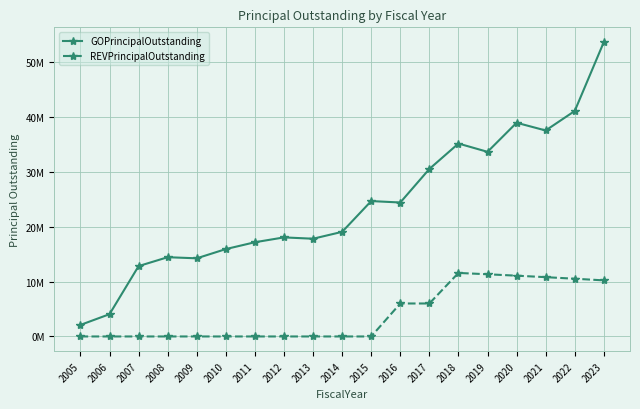

Reading left to right, transcribe all the data shown in this chart.

GOPrincipalOutstanding: 2005=2100000	2006=4055000	2007=12805000	2008=14420000	2009=14220000	2010=15900000	2011=17145000	2012=18025000	2013=17785000	2014=19035000	2015=24635000	2016=24375000	2017=30480000	2018=35105000	2019=33595000	2020=38885000	2021=37480000	2022=41030000	2023=53570000
REVPrincipalOutstanding: 2005=0	2006=0	2007=0	2008=0	2009=0	2010=0	2011=0	2012=0	2013=0	2014=0	2015=0	2016=6000000	2017=6000000	2018=11560000	2019=11315000	2020=11060000	2021=10790000	2022=10505000	2023=10205000